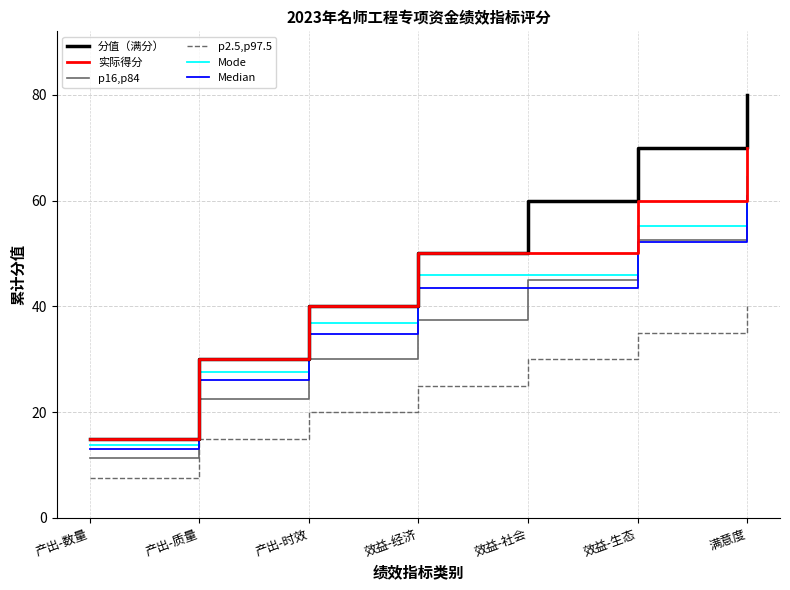

What is the total value across all series at 产出-质量?

151.2